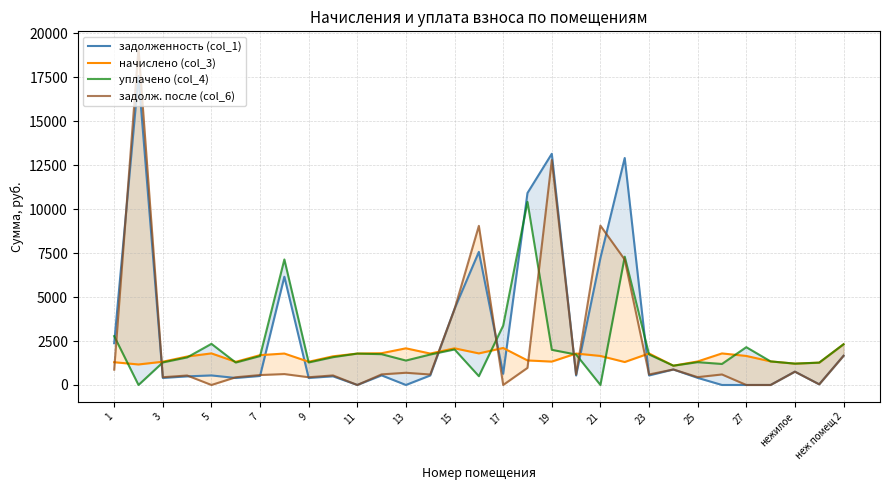

In уплачено (col_4), how many points are higher than both neighbors (excluding endpoints)?

8